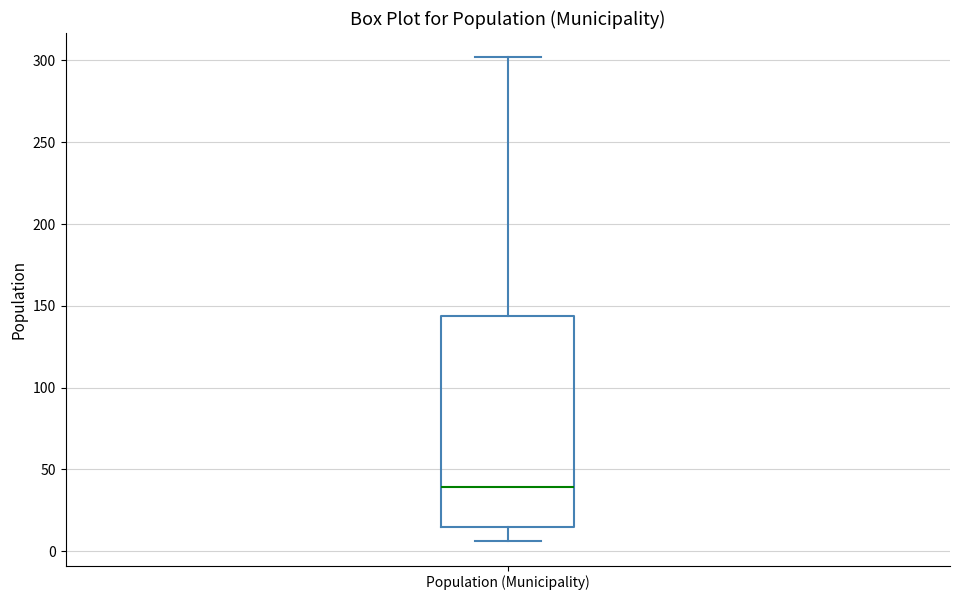

Where does the upper whisker of the box for Population (Municipality) end on the y-axis? The values are not printed on the chart, so give them approximately, as read against the axis.

300